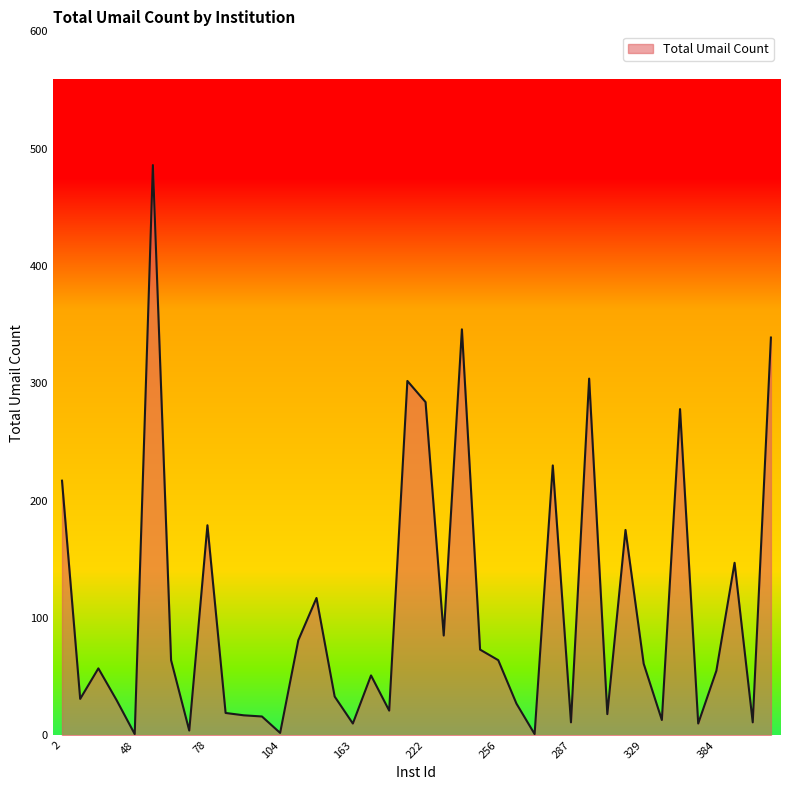

What is the difference between the maximum and minimum values?

485